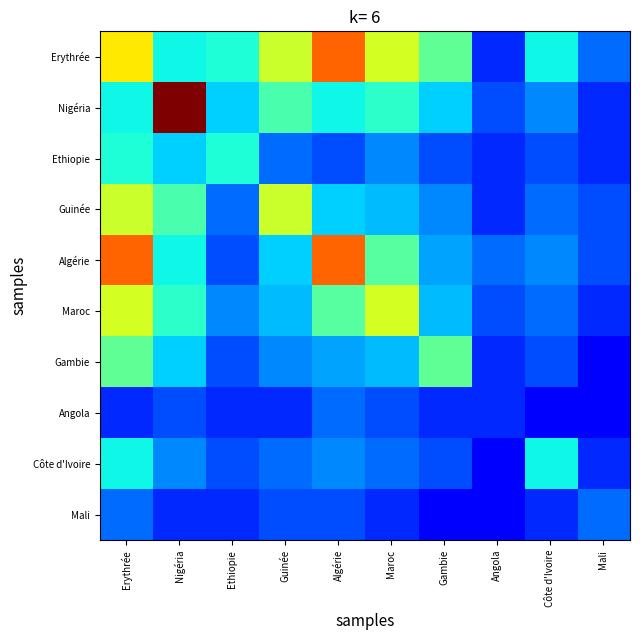

What is the difference between the highest and lowest values at Algérie?

44